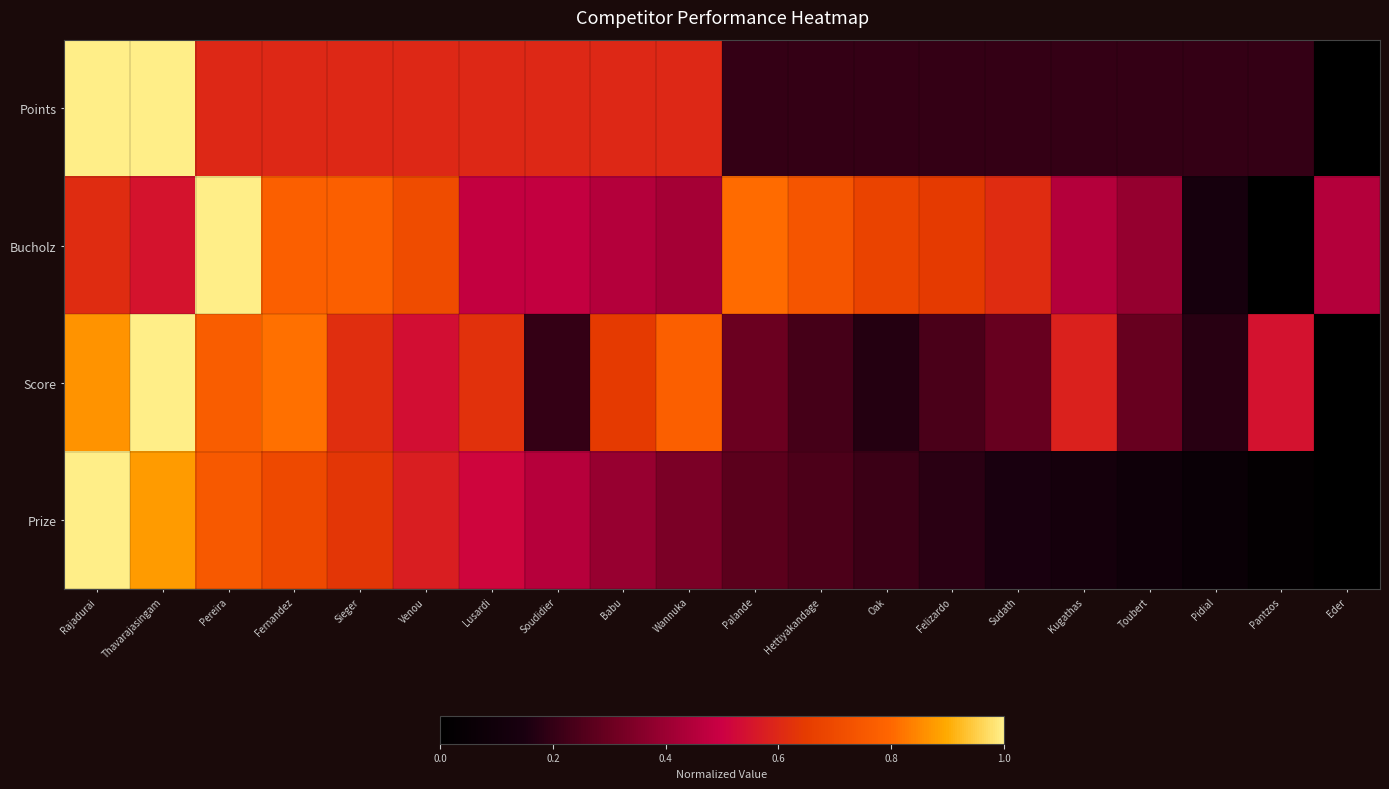

At which category does the chart reach its peak across all series?

Rajadurai